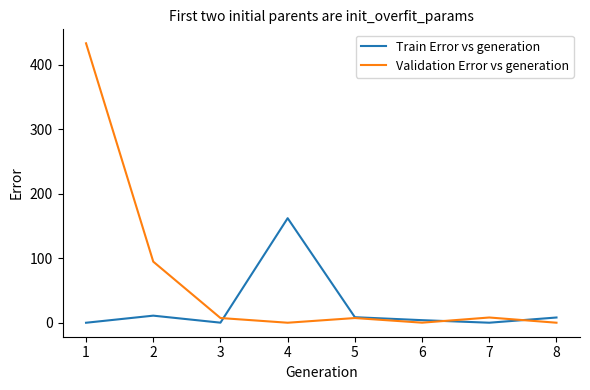

At which label does Train Error vs generation first exceed 8?

2